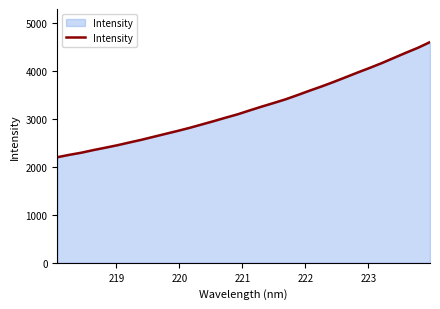

What is the greatest value displayed?

4601.0